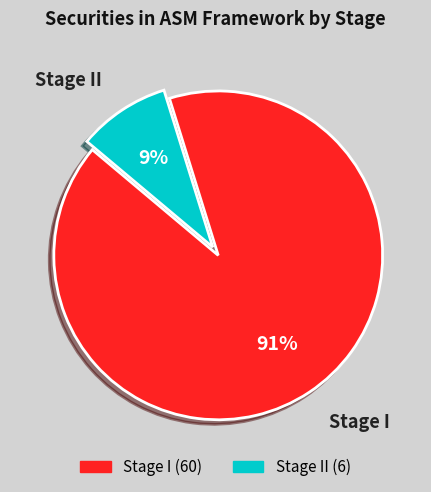

To the nearest percent, what is the average slice percentage?

50%